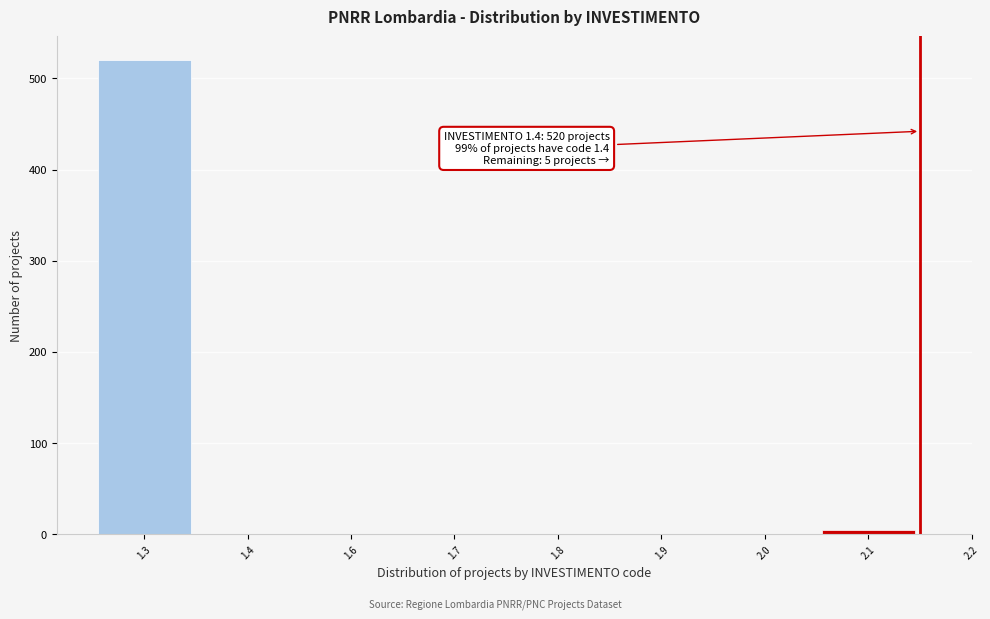

What is the sum of all values?

525